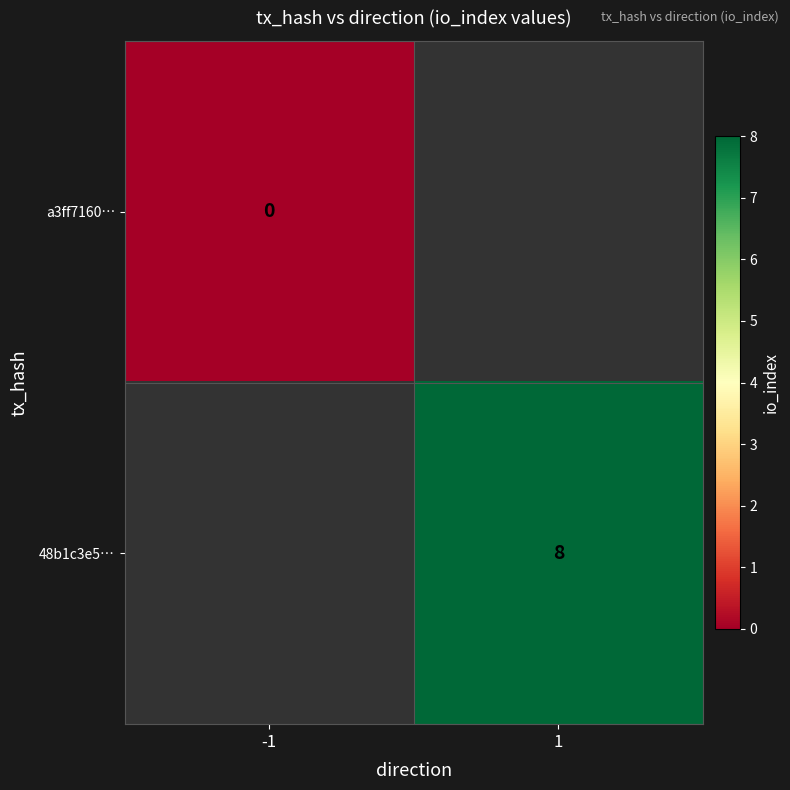

True or false: 48b1c3e5… has a value of 12 at 1.

False